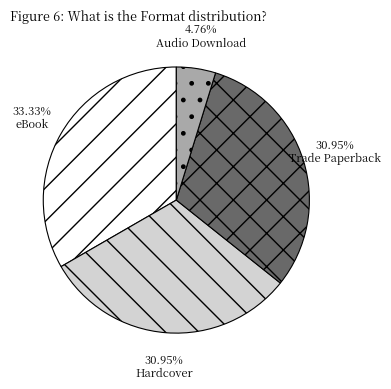

Does Hardcover represent more than half of the total?

No